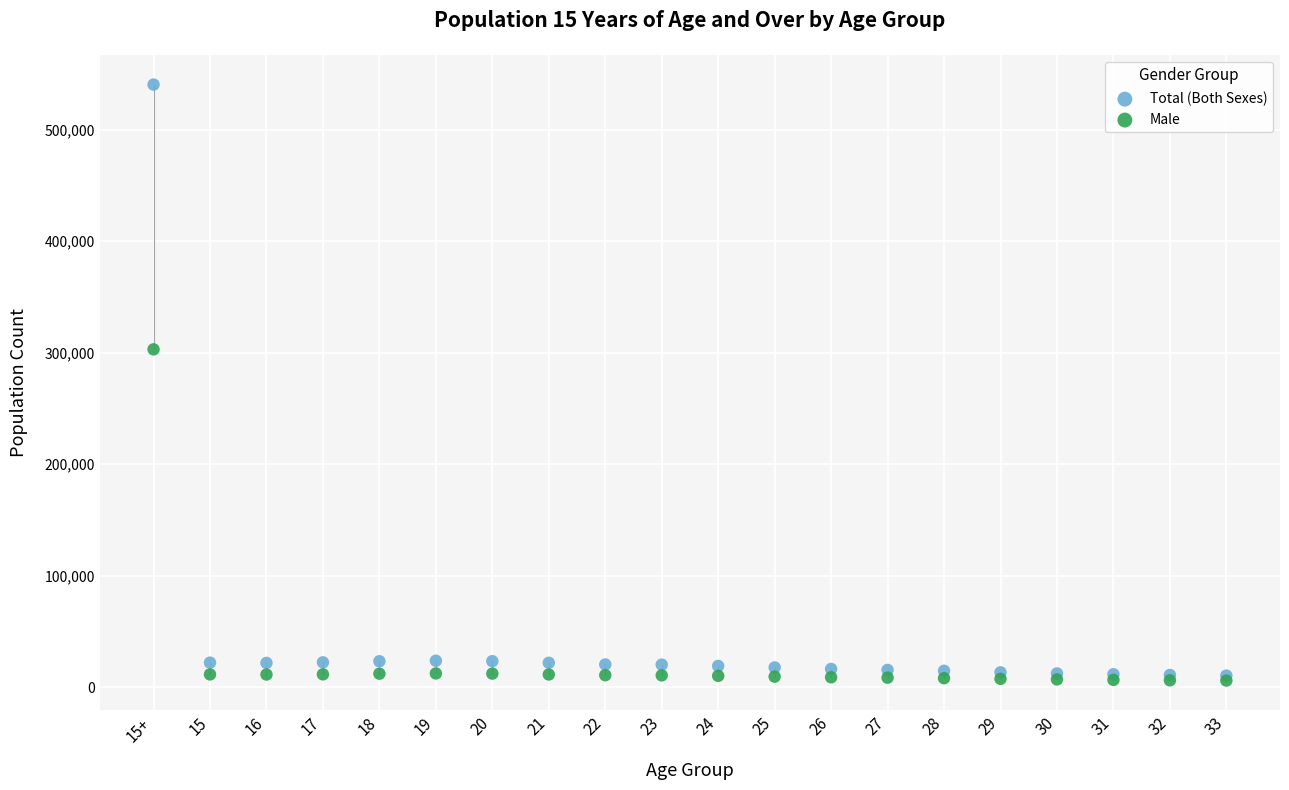

Which series has the largest Y range (max minus min)?

Total (Both Sexes)